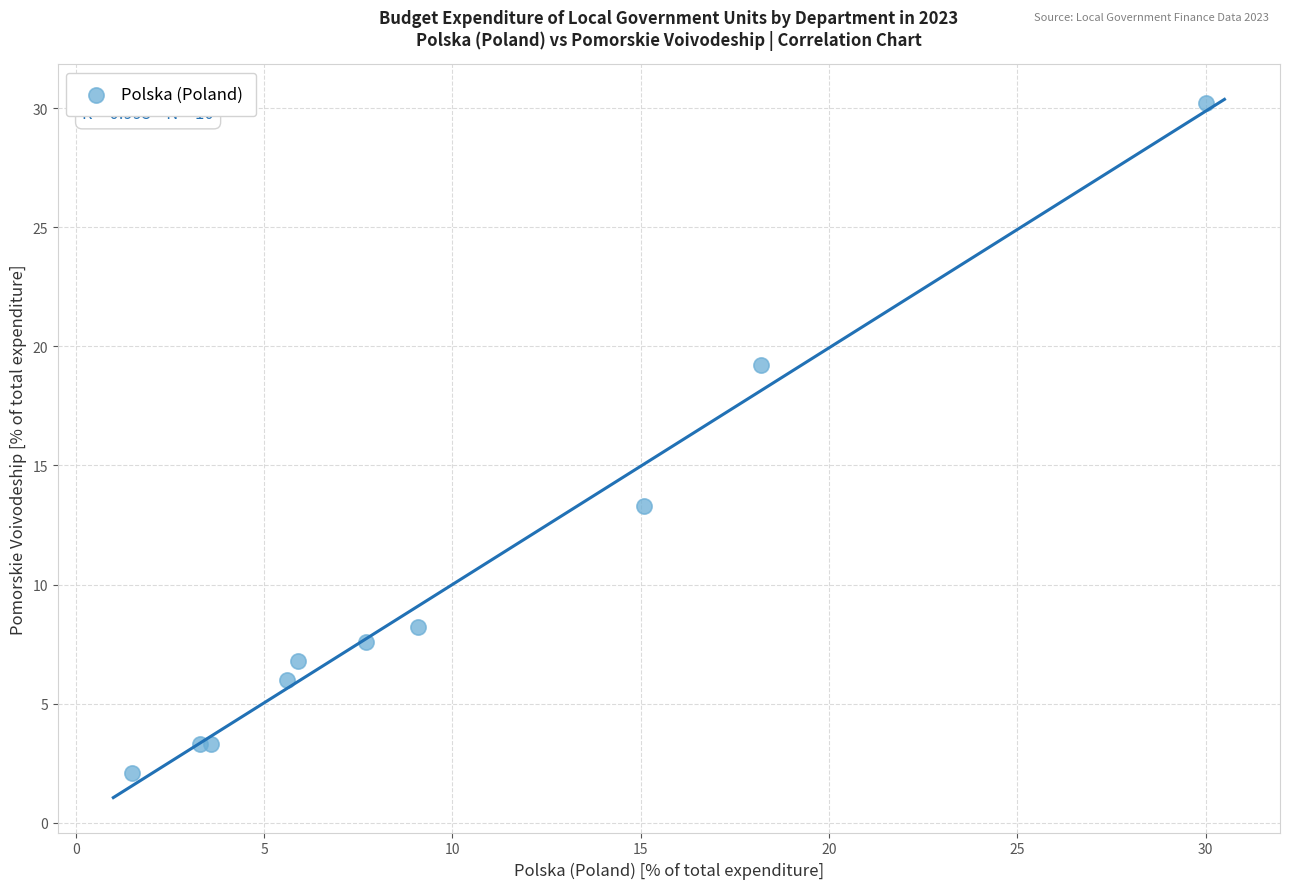

What Y value in the scatter plot is closest to 16?

13.3